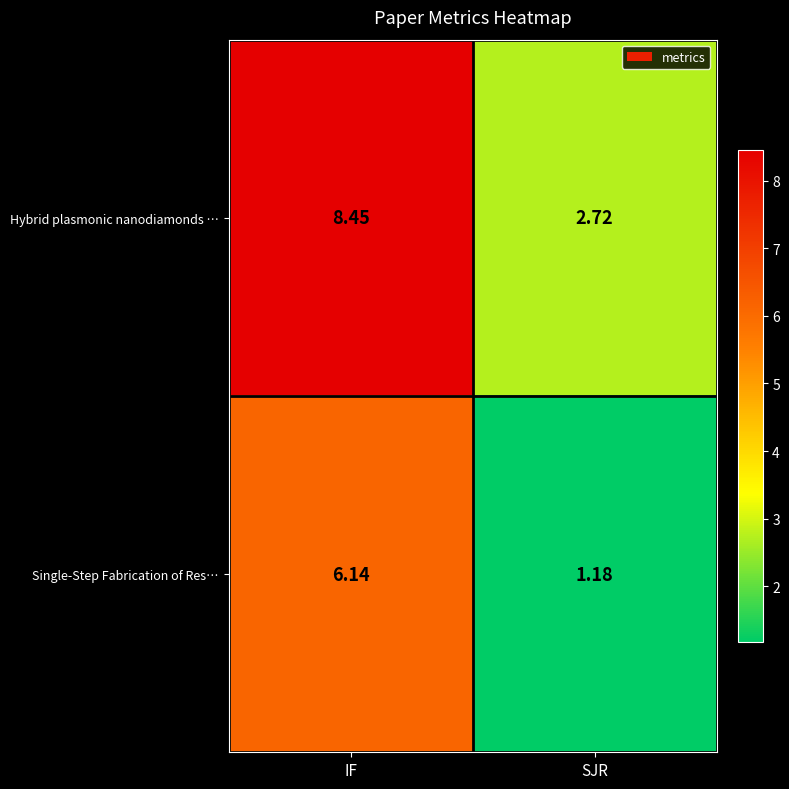

At which category does the chart reach its minimum across all series?

SJR